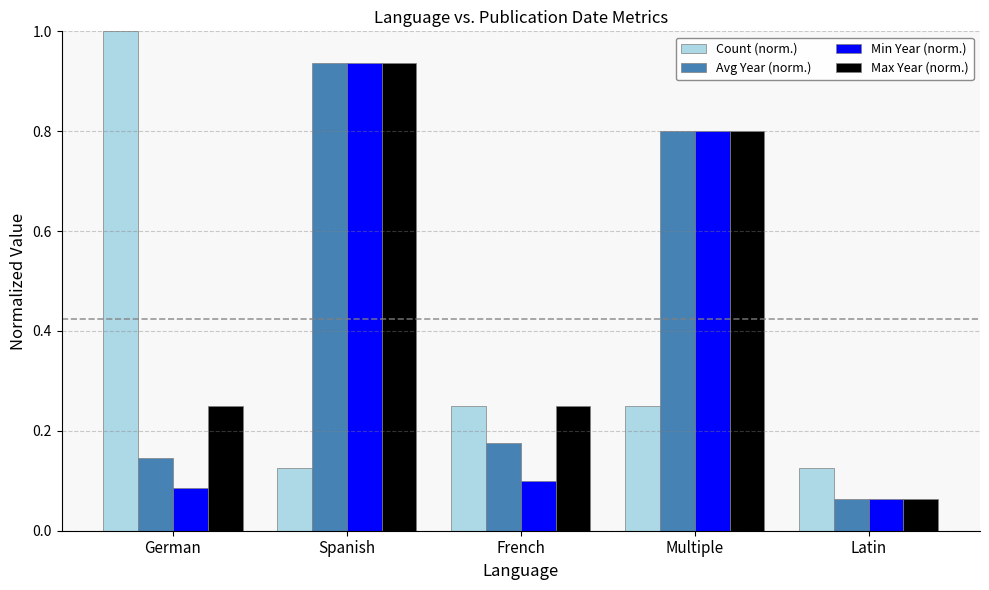

Count the number of categories in the chart.

5